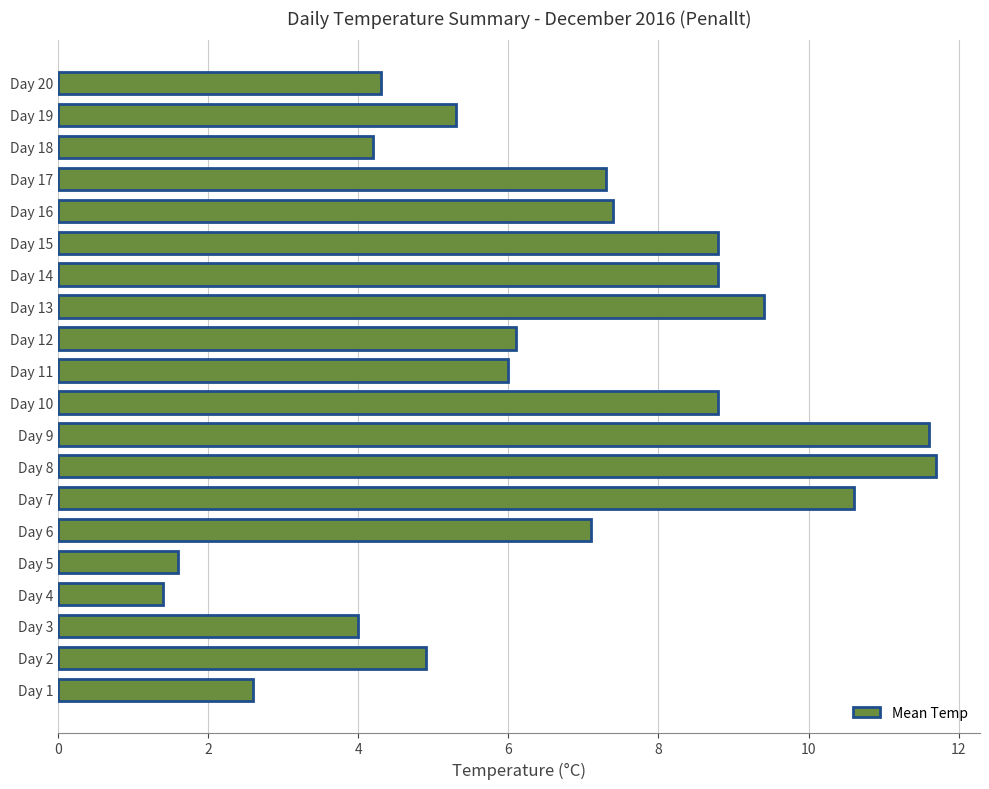

True or false: the data shows 2.6 at Day 1.

True